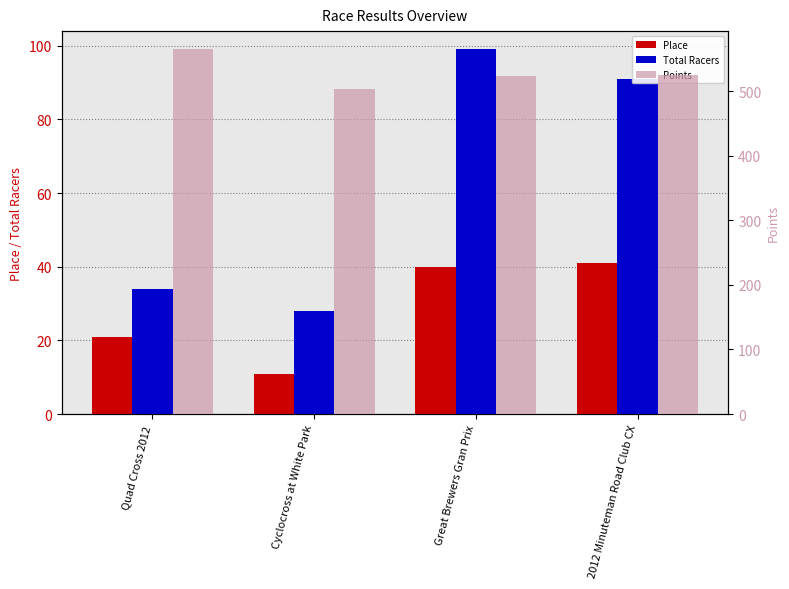

The Total Racers series shows 19.2 at Quad Cross 2012. True or false?

False